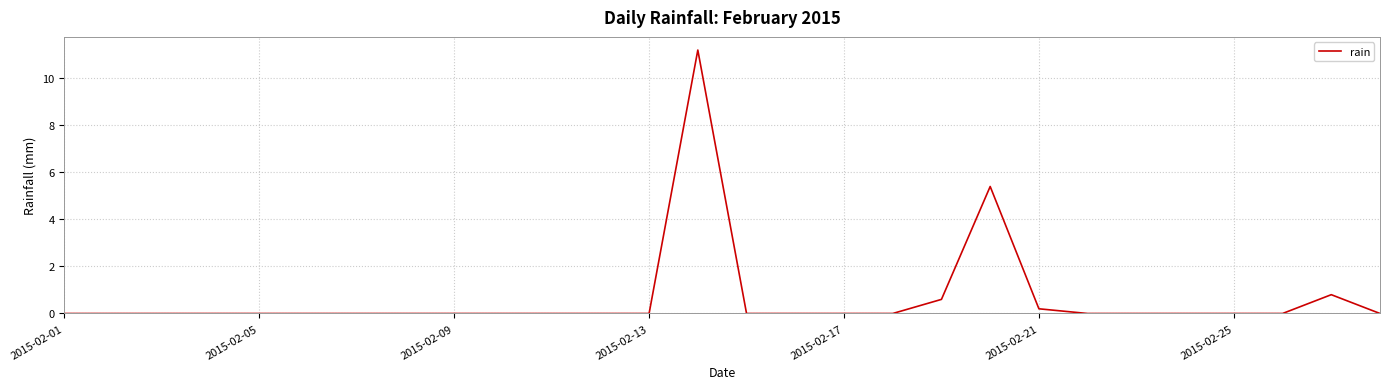

What is the maximum value shown in the chart?

11.2